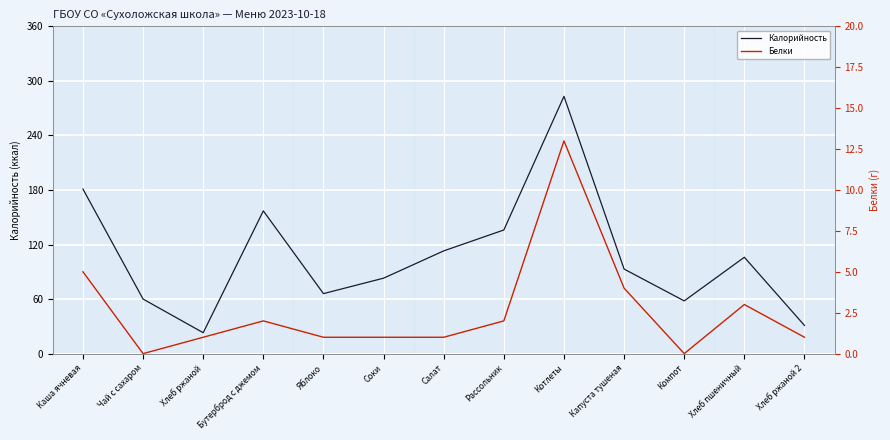

Rank the series by their maximum value, from lowest to highest.

Белки, Калорийность